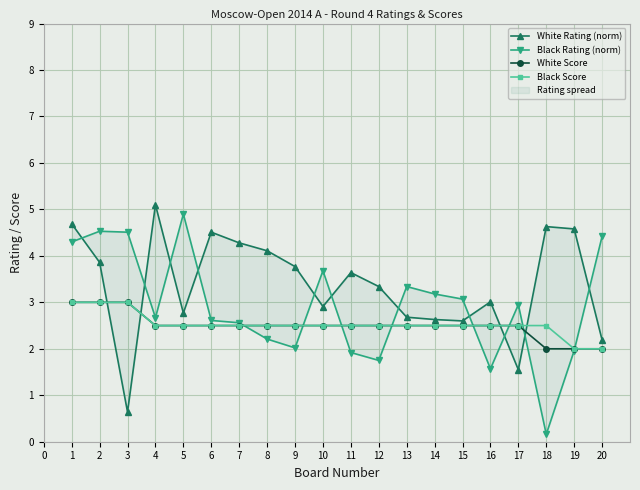

What is the value of the Black Score point at the 2nd from the left?

3.0